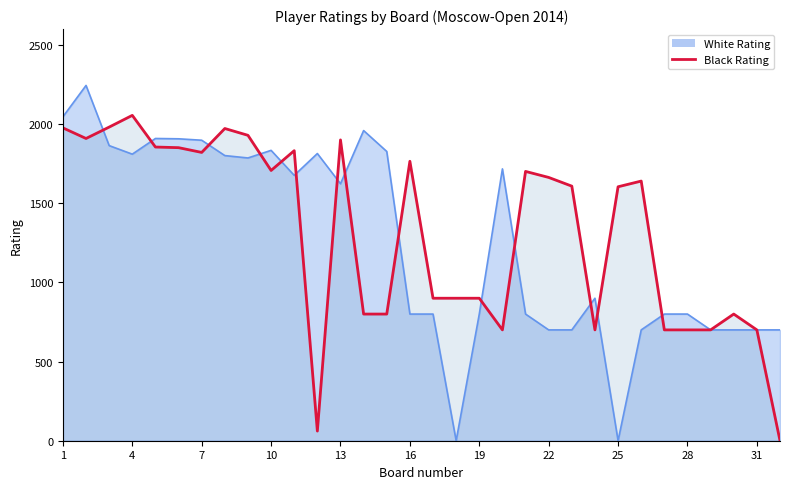

Does the chart have visible grid lines?

No